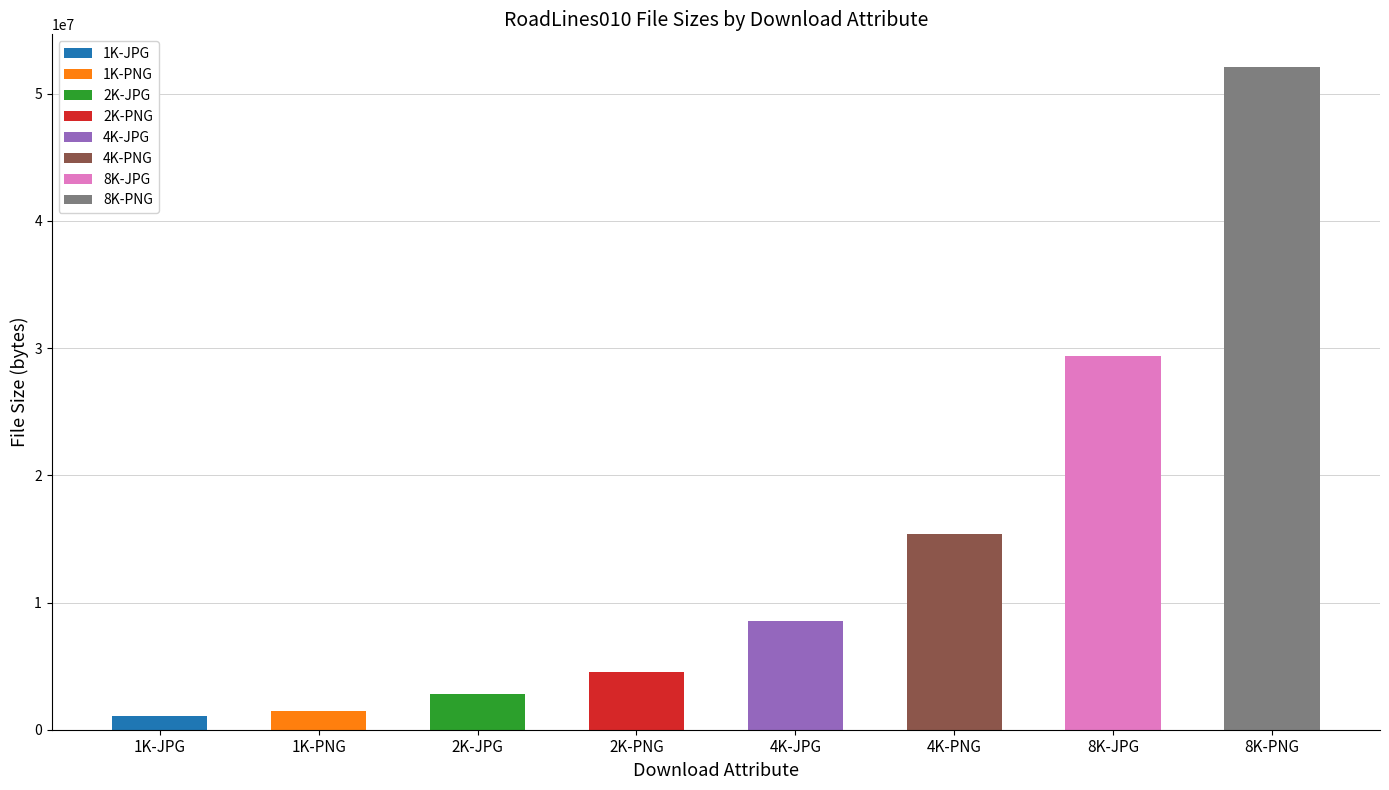

What is the sum of all values?

115230298